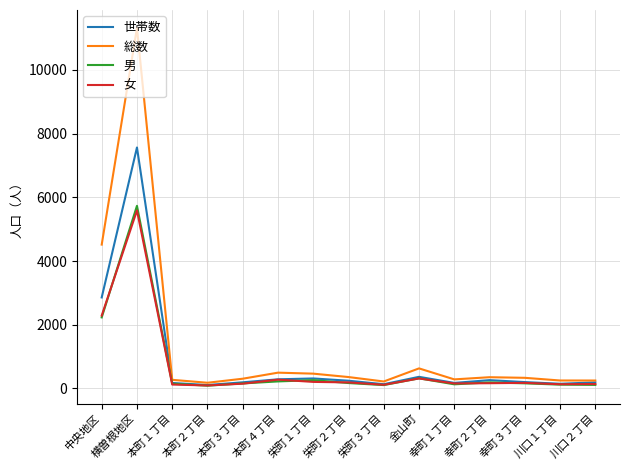

What is the maximum value shown in the chart?

11320